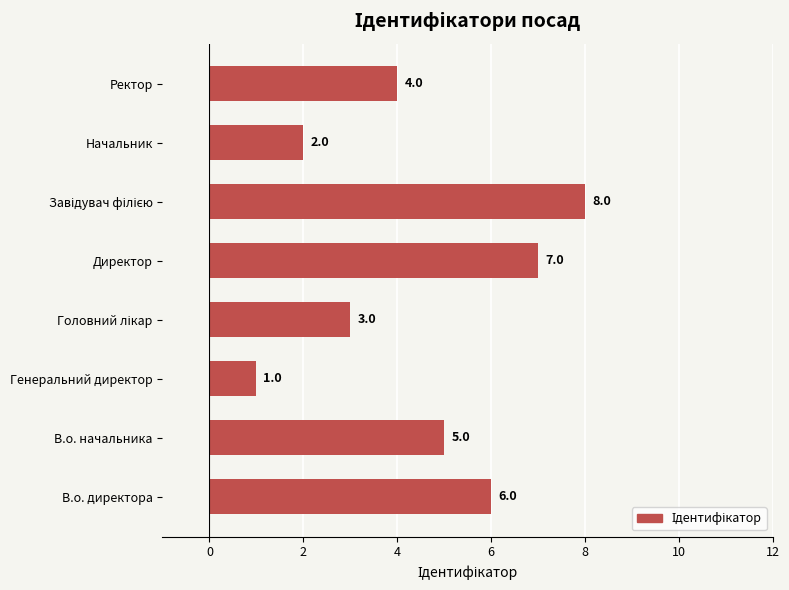

What is the change in value from В.о. начальника to Генеральний директор?

-4